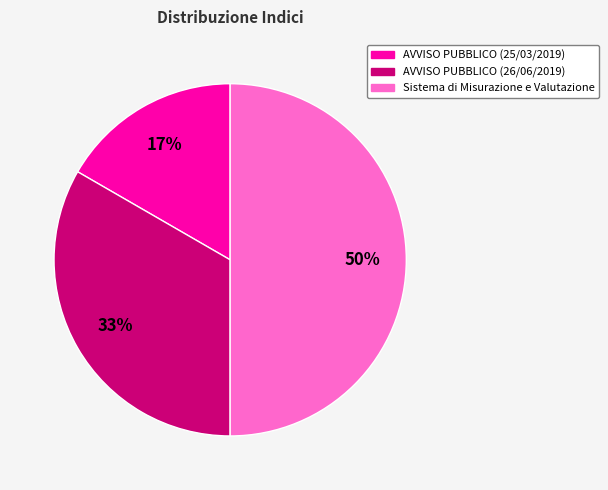

To the nearest percent, what portion does Sistema di Misurazione e Valutazione represent?

50%